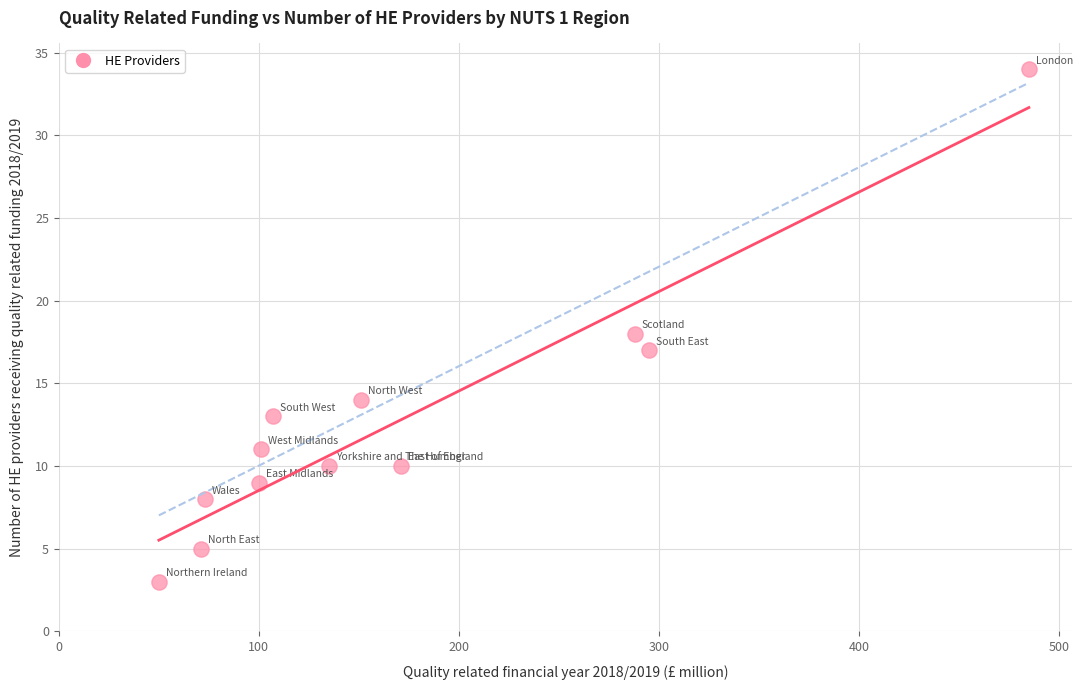

What is the average X value?

169